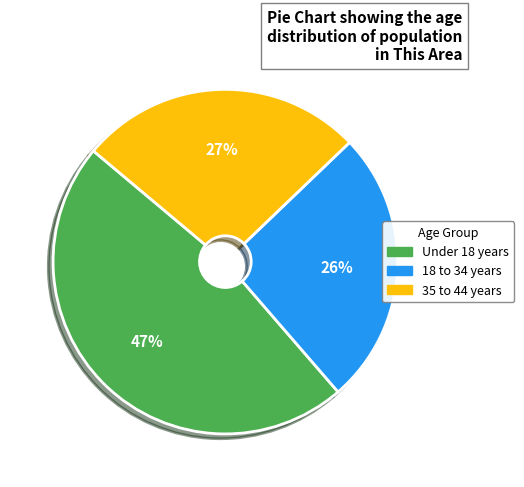

Count the number of slices in the pie.

3